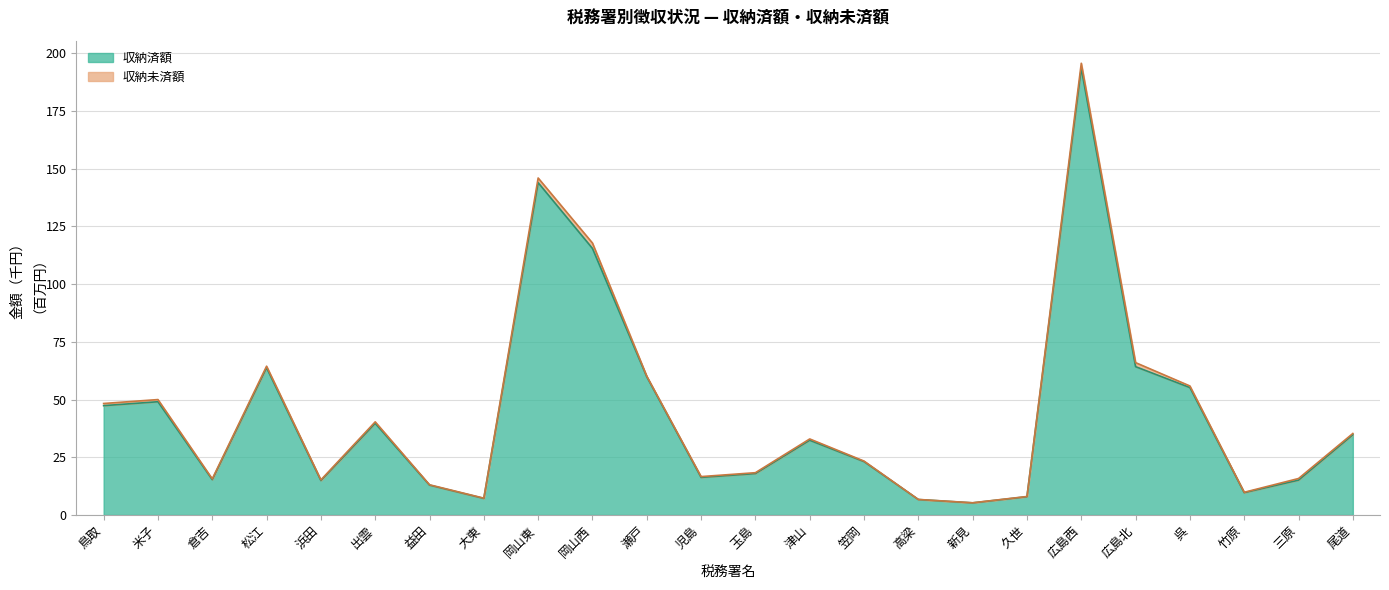

Does the chart have visible grid lines?

Yes